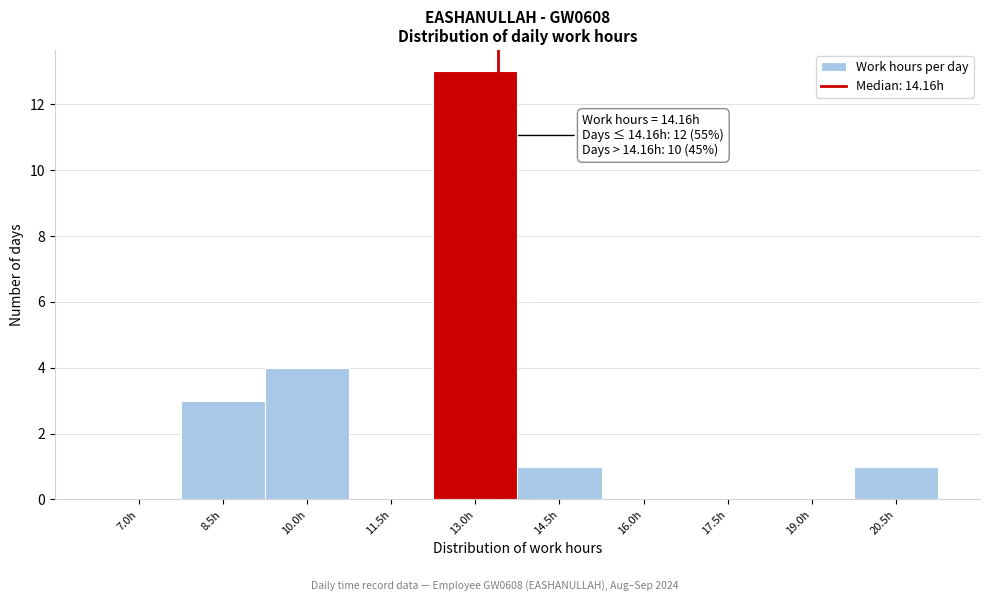

Reading left to right, what are all the values shown in this chart?

7.0h=0	8.5h=3	10.0h=4	11.5h=0	13.0h=13	14.5h=1	16.0h=0	17.5h=0	19.0h=0	20.5h=1